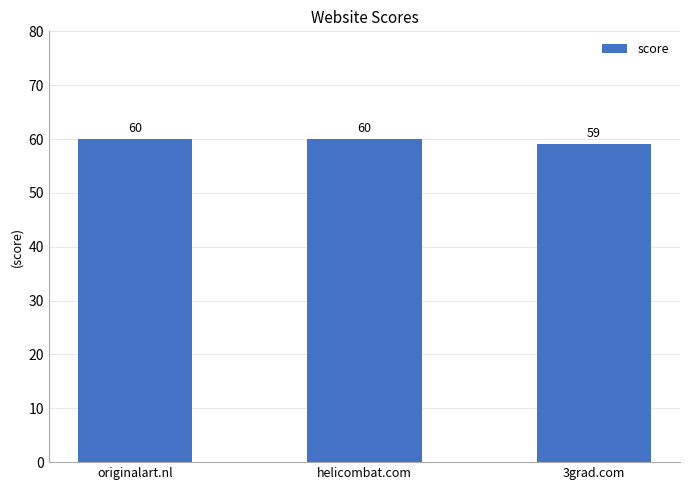

What is the value of the 2nd bar from the left?

60